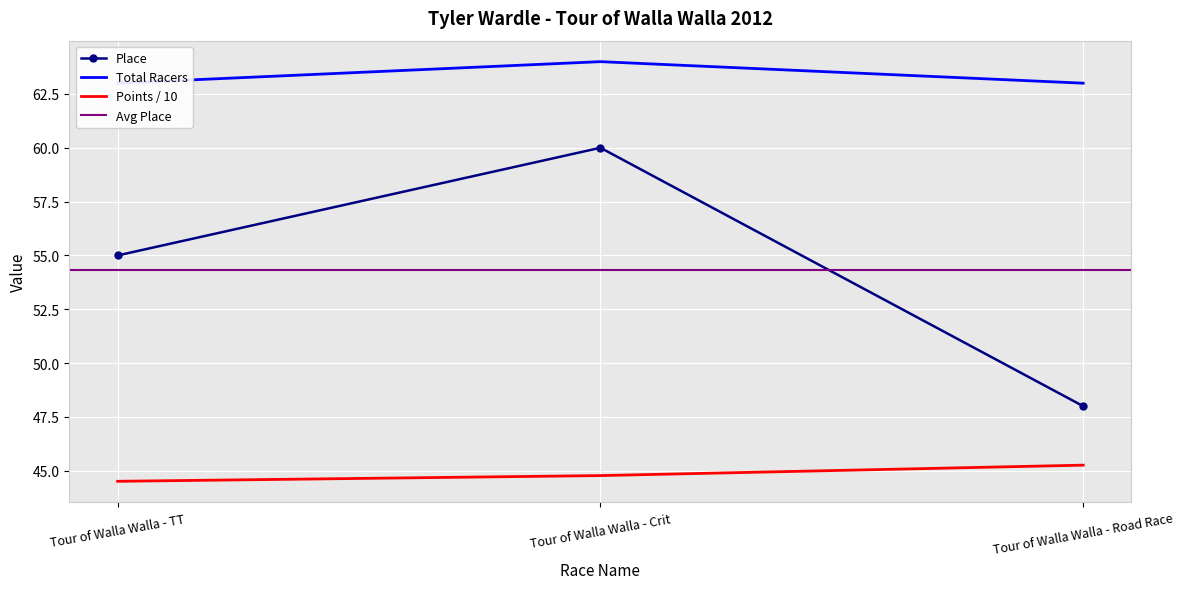

What position from the left is Tour of Walla Walla - Road Race?

3